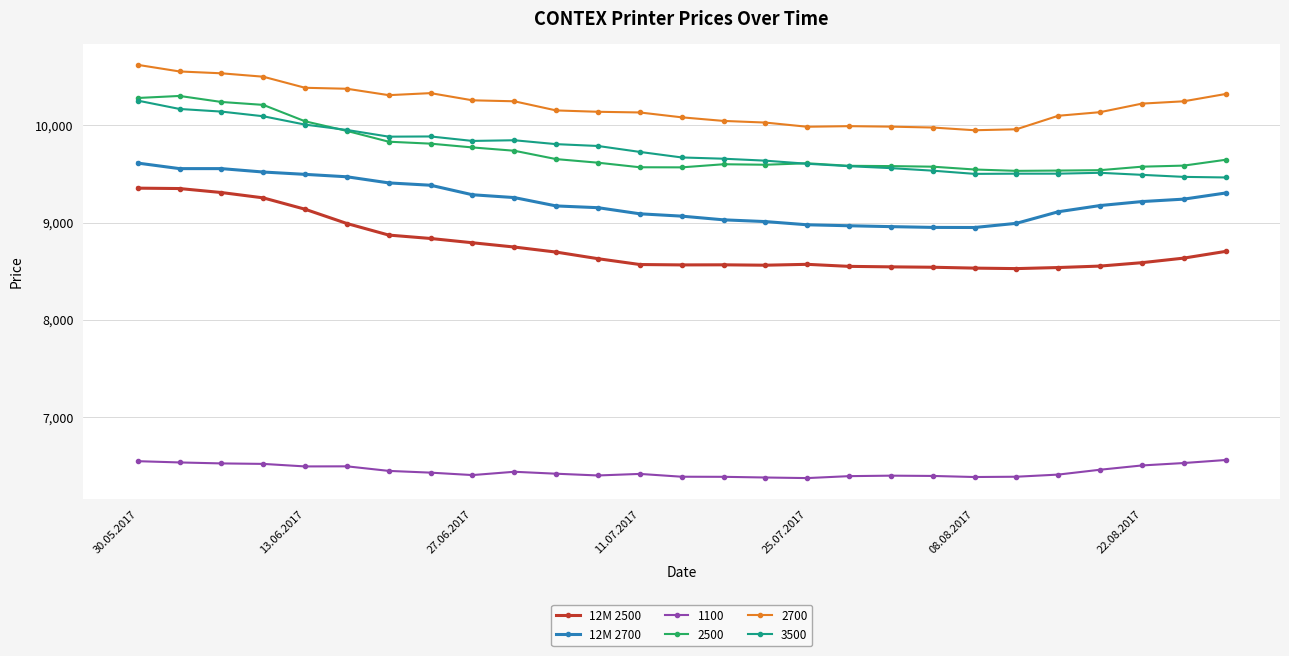

What is the value of the 2500 point at the 17th from the left?

9611